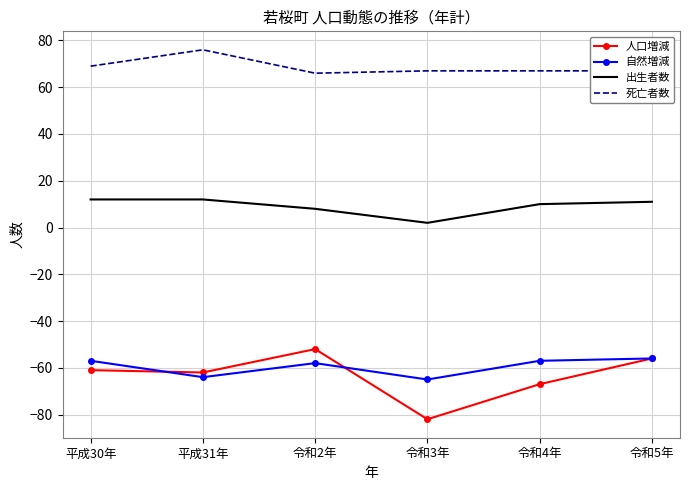

What is the smallest value displayed?

-82